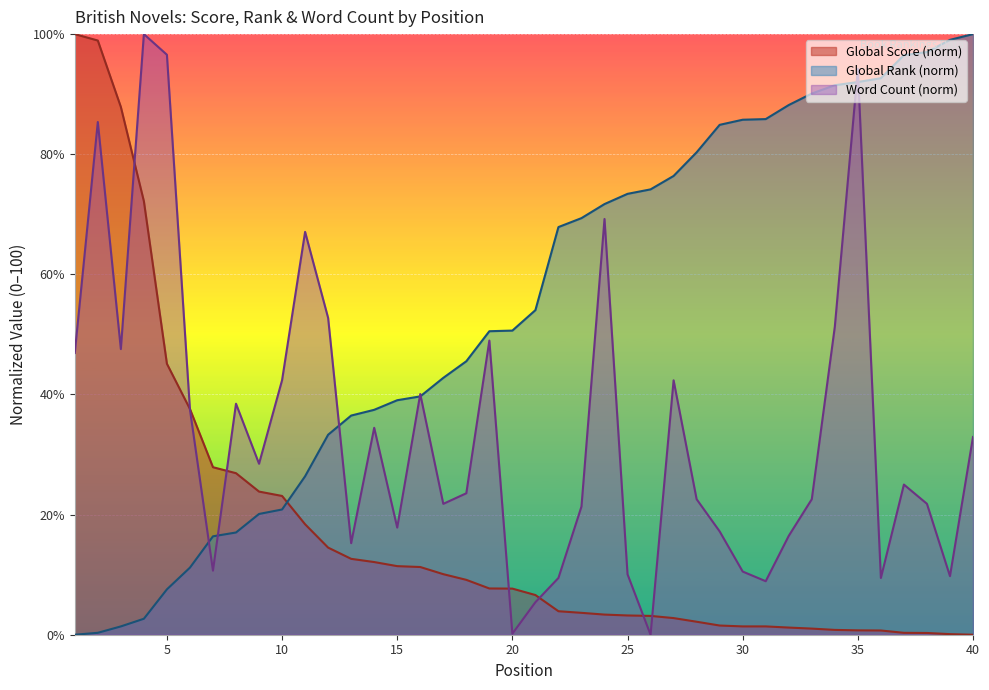

Between 25 and 19, which is larger?

19